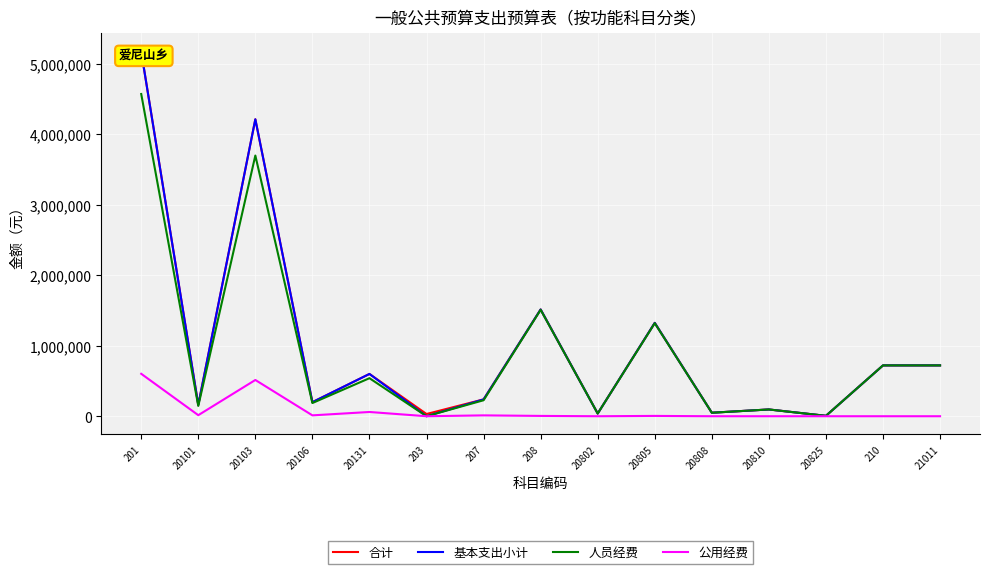

Which label corresponds to the largest value in the chart?

201